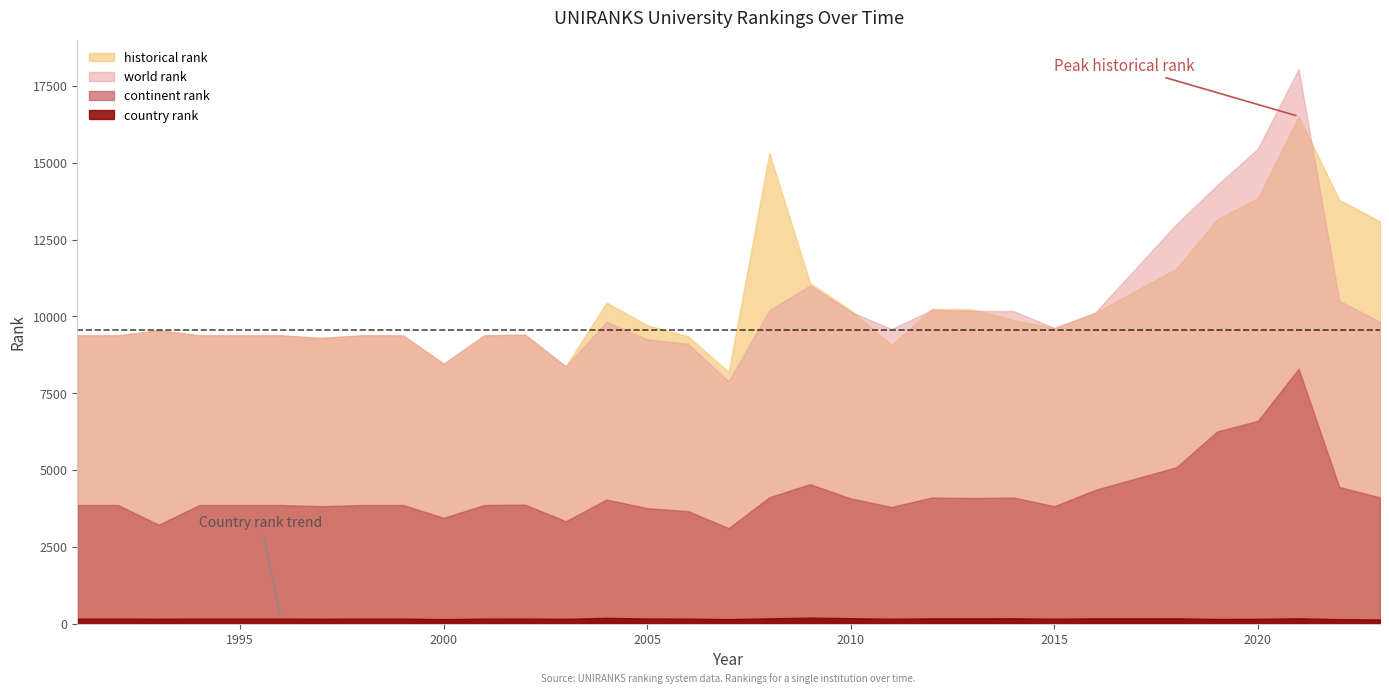

True or false: country rank and world rank cross at least once.

False